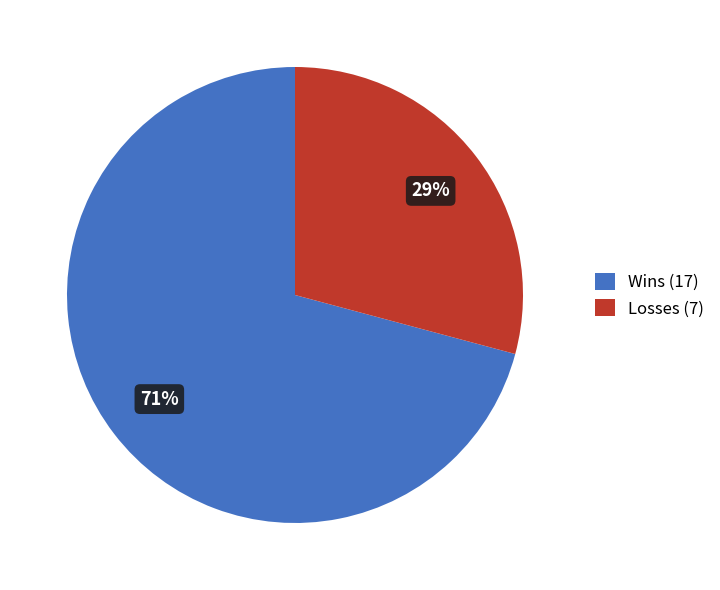

Count the number of slices in the pie.

2